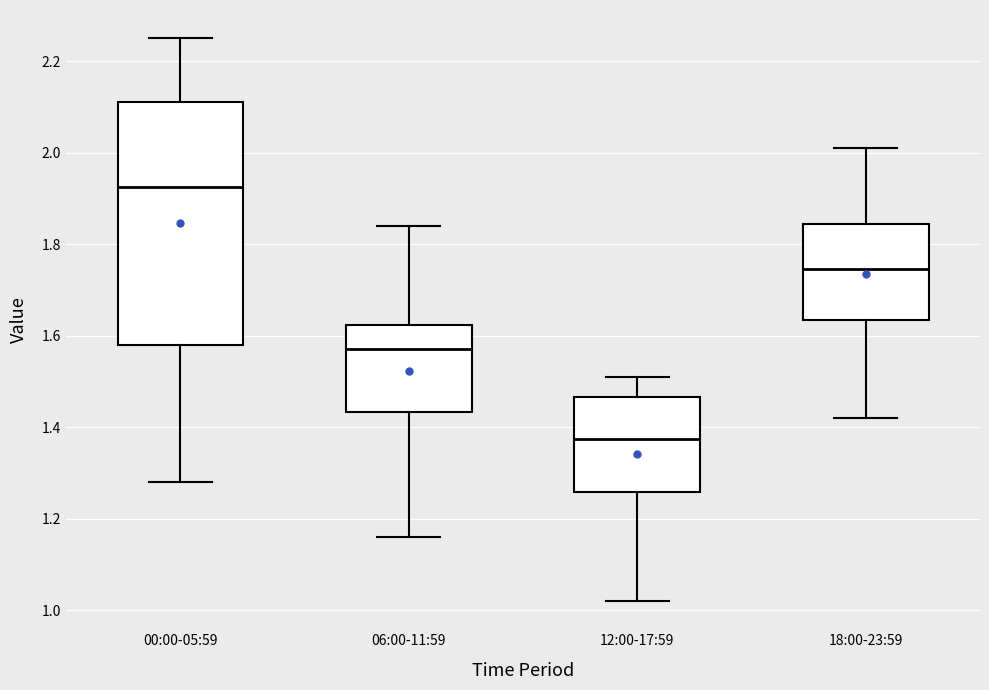

Reading left to right, transcribe this box plot: for each box, give where its median line is, the range the box spans, and where its two whiskers end, as read against the y-axis. The values are not printed on the chart, so give them approximately, as read against the axis.

00:00-05:59: median 1.92, box 1.58 to 2.12, whiskers 1.28 to 2.26
06:00-11:59: median 1.58, box 1.44 to 1.62, whiskers 1.16 to 1.84
12:00-17:59: median 1.38, box 1.26 to 1.46, whiskers 1.02 to 1.52
18:00-23:59: median 1.74, box 1.64 to 1.84, whiskers 1.42 to 2.02